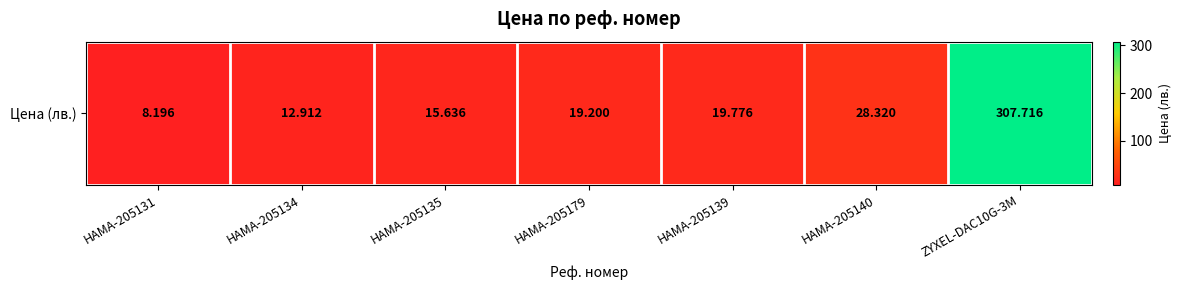

What is the maximum value shown in the chart?

307.7